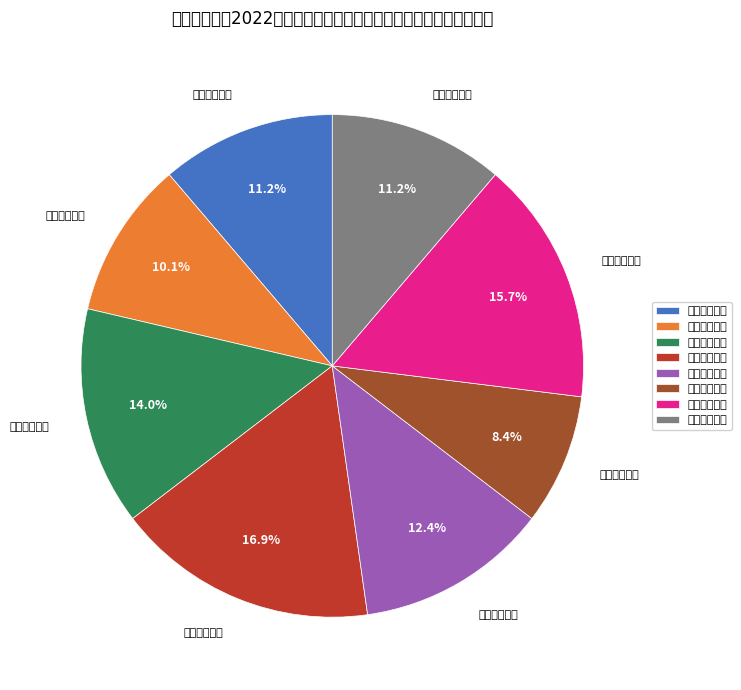

What is the total percentage of 小学数学教师 and 初中物理教师?

22.5%